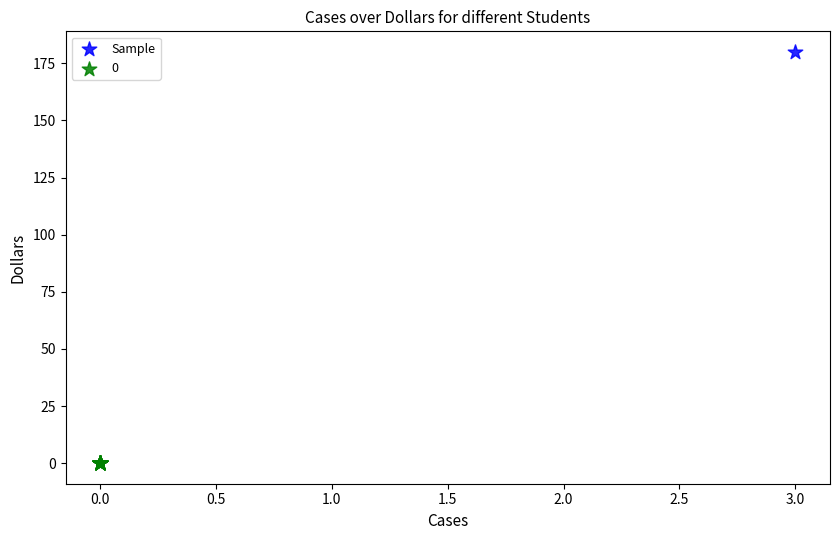

Which series reaches the minimum Y coordinate?

0